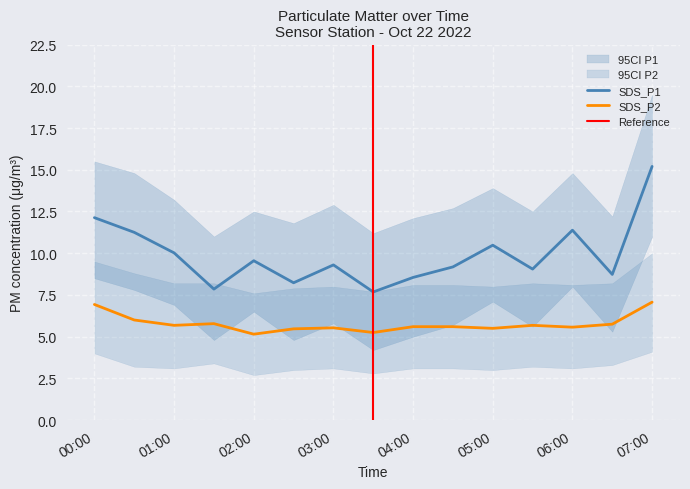

What is the value of the SDS_P1 point at the 7th from the left?

9.3